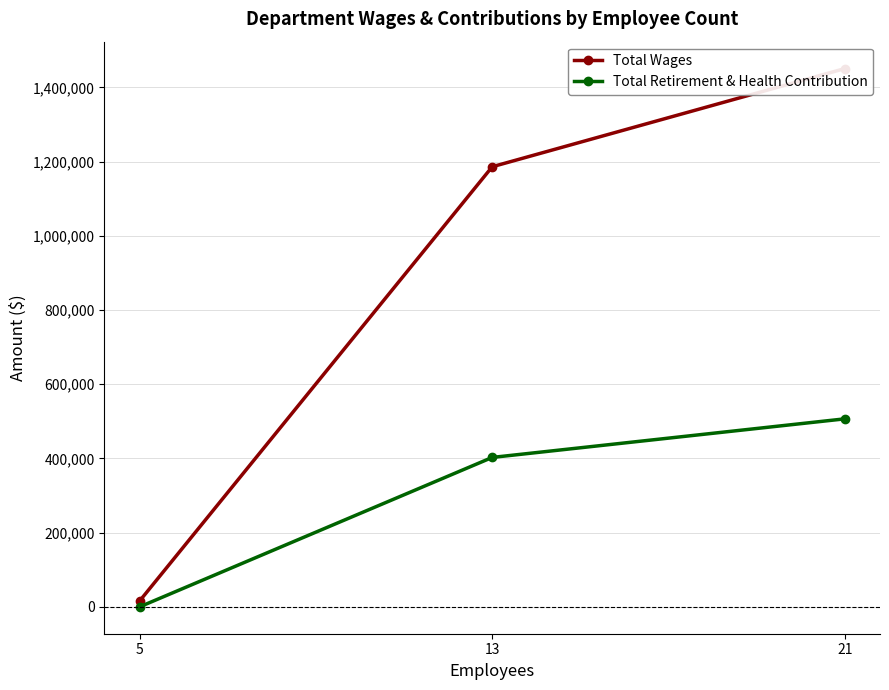

What is the highest value of the Total Wages series?

1450929